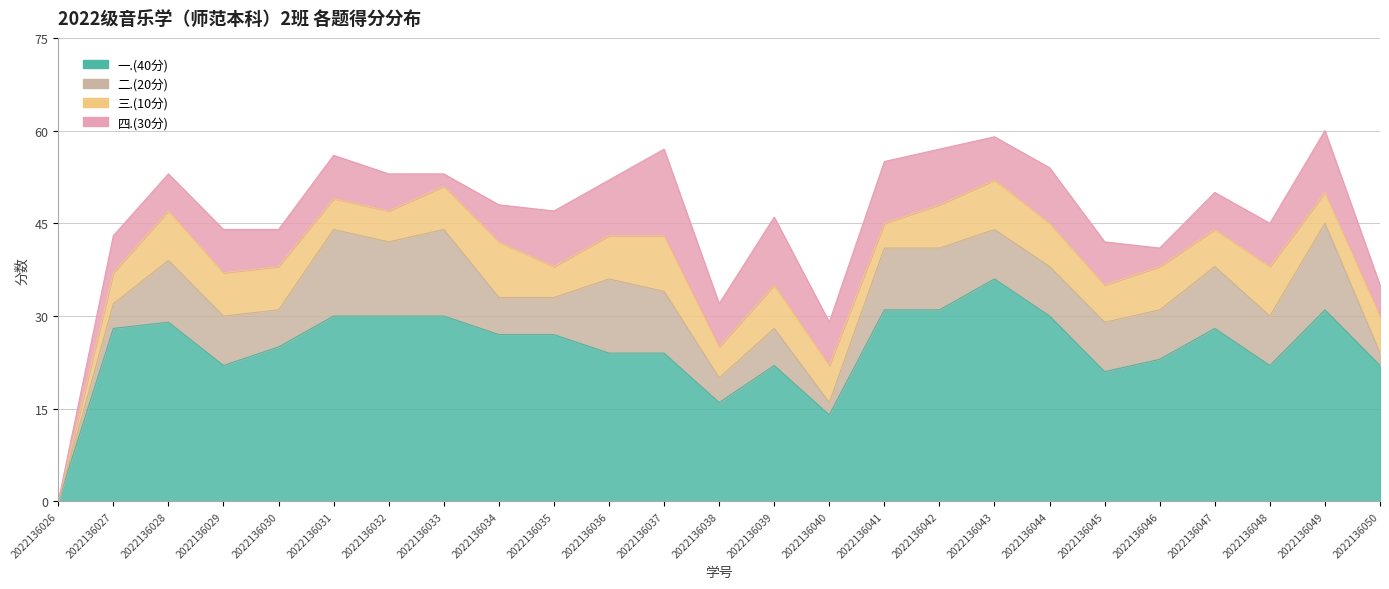

True or false: 四.(30分) and 一.(40分) cross at least once.

False